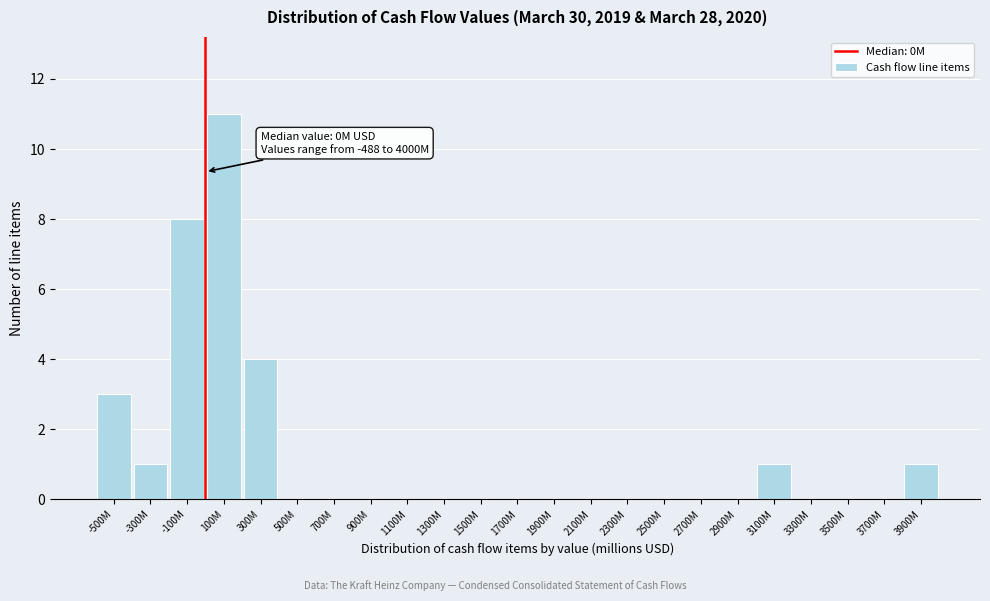

Reading left to right, list all the values displayed in this chart.

-500M=3	-300M=1	-100M=8	100M=11	300M=4	500M=0	700M=0	900M=0	1100M=0	1300M=0	1500M=0	1700M=0	1900M=0	2100M=0	2300M=0	2500M=0	2700M=0	2900M=0	3100M=1	3300M=0	3500M=0	3700M=0	3900M=1